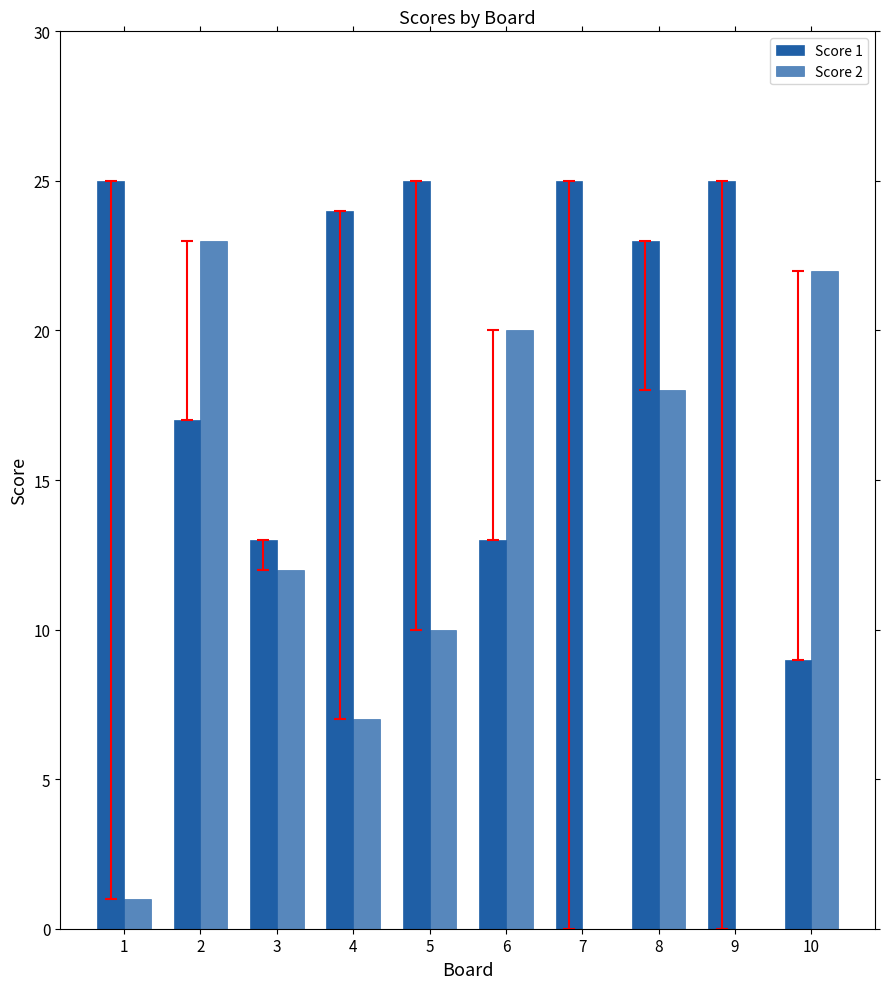

Are the bars grouped side by side (vs. stacked)?

Yes